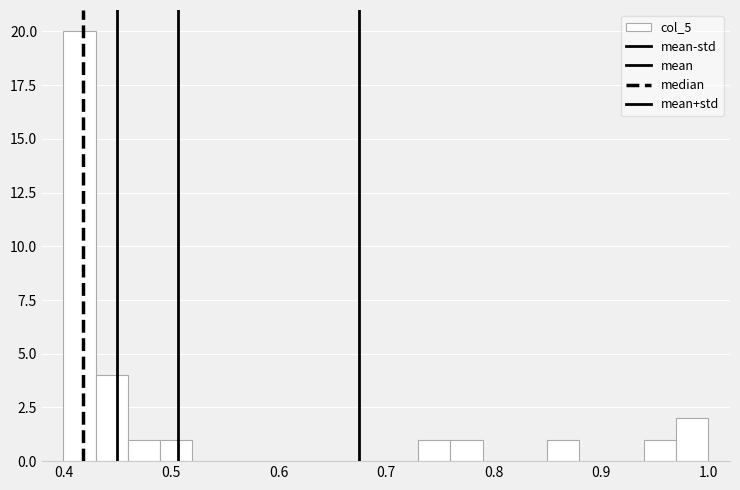

Around what value on the x-axis is the tallest bar? Give the approximate position of its centre, as read against the axis.

0.42